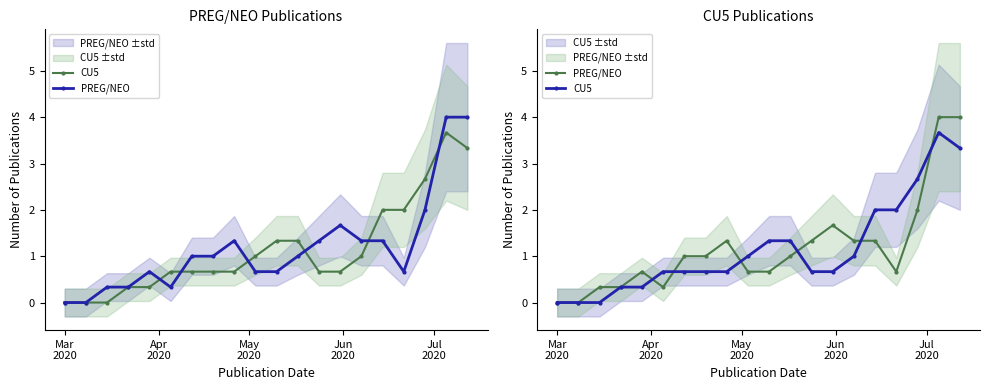

True or false: CU5 and PREG/NEO cross at least once.

True